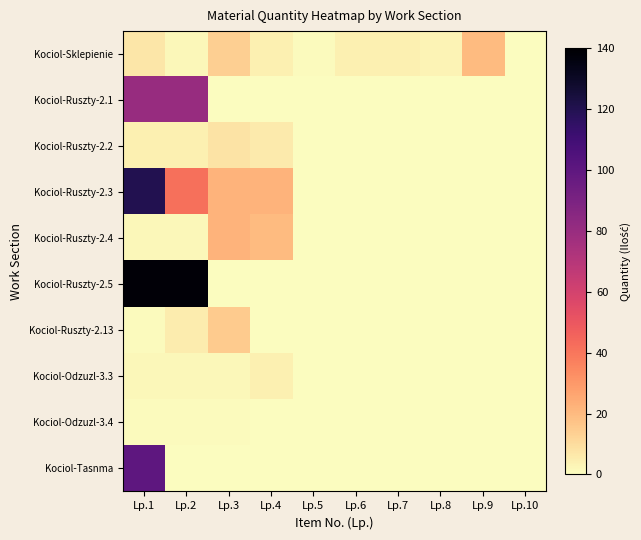

Which has a higher value, Lp.1 or Lp.9?

Lp.9